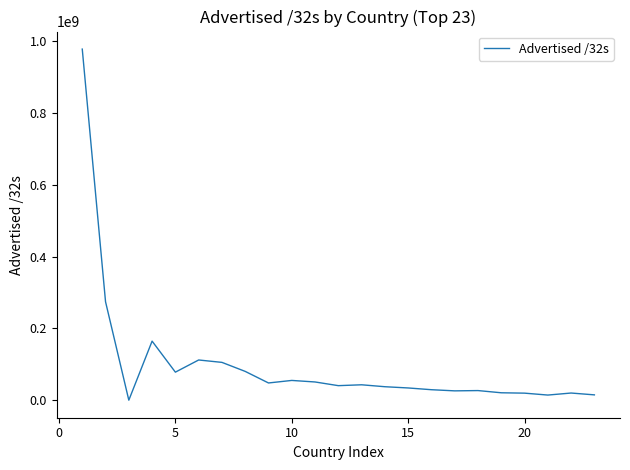

What is the greatest value displayed?

978428488